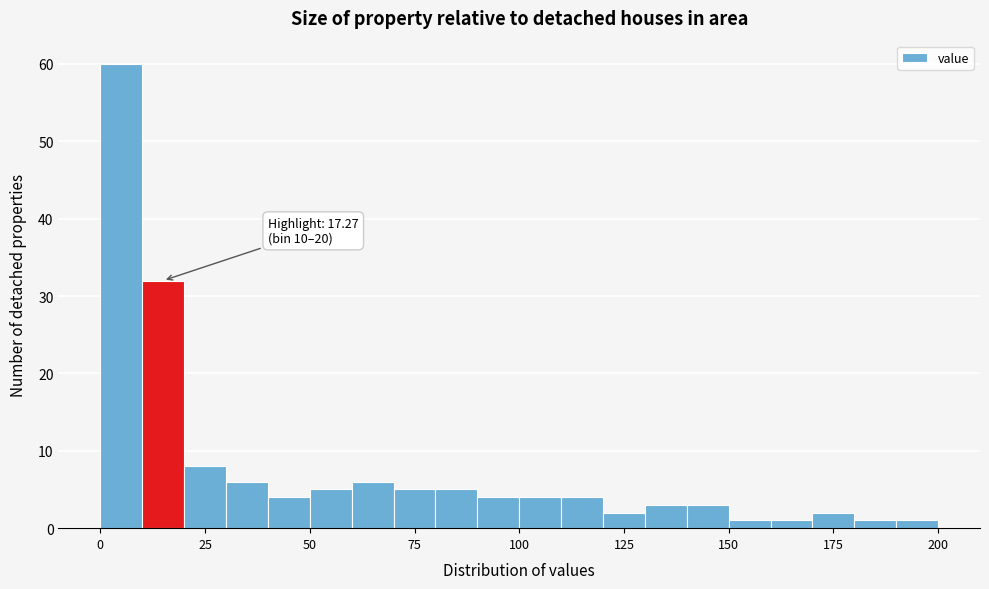

Around what value on the x-axis is the tallest bar? Give the approximate position of its centre, as read against the axis.

5